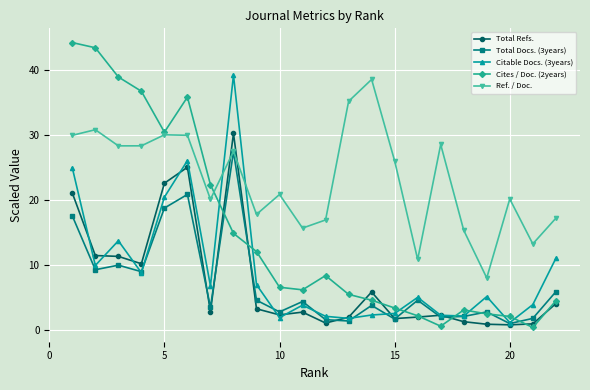

True or false: Cites / Doc. (2years) and Total Docs. (3years) intersect in this chart.

True